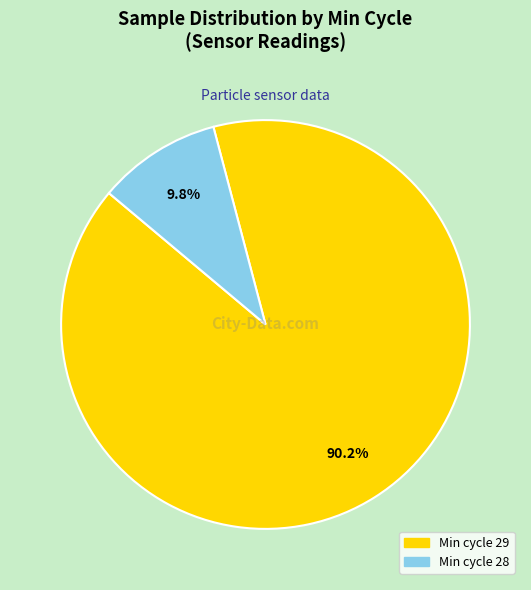

Is there any slice that represents more than half of the pie?

Yes